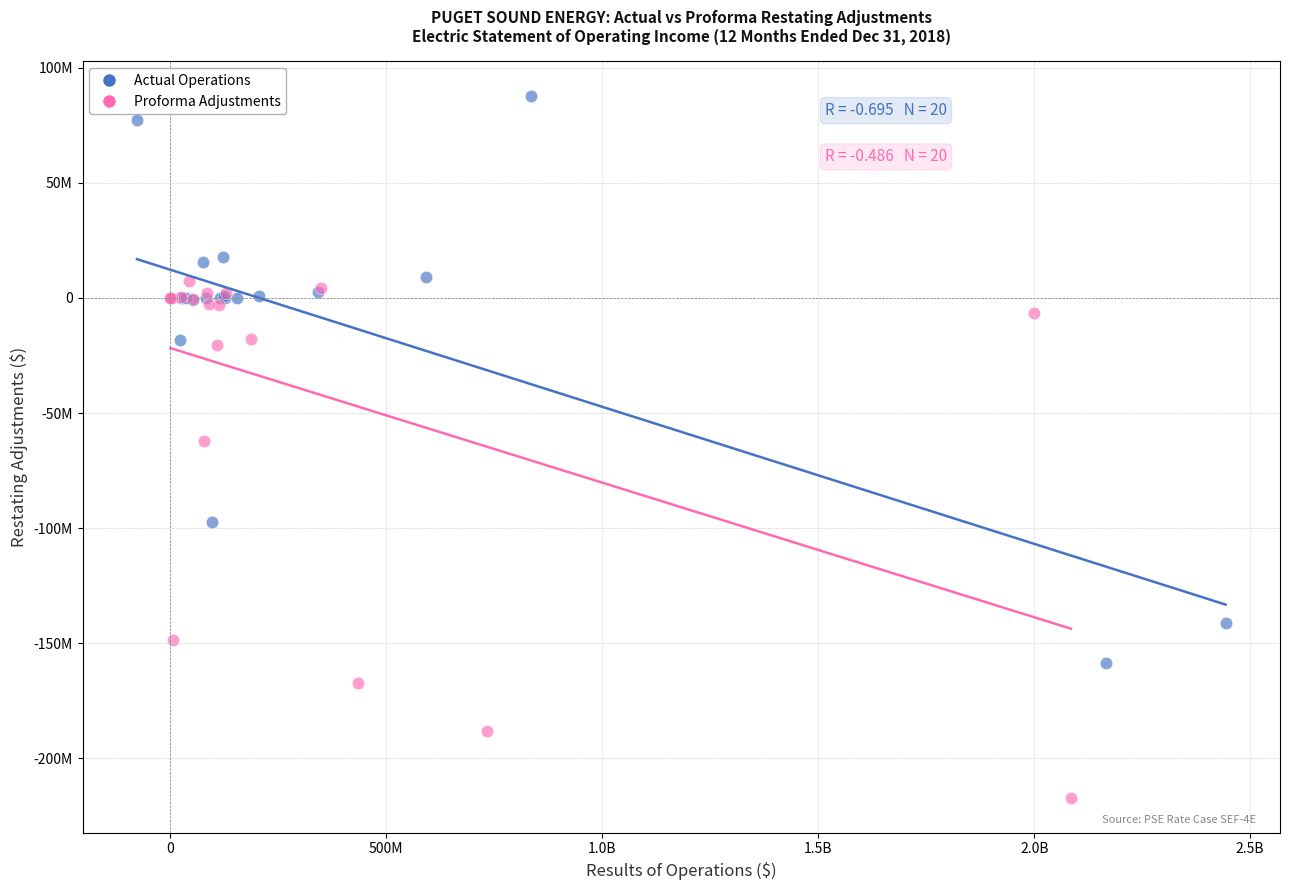

Which series has the widest spread of Y values?

Actual Operations